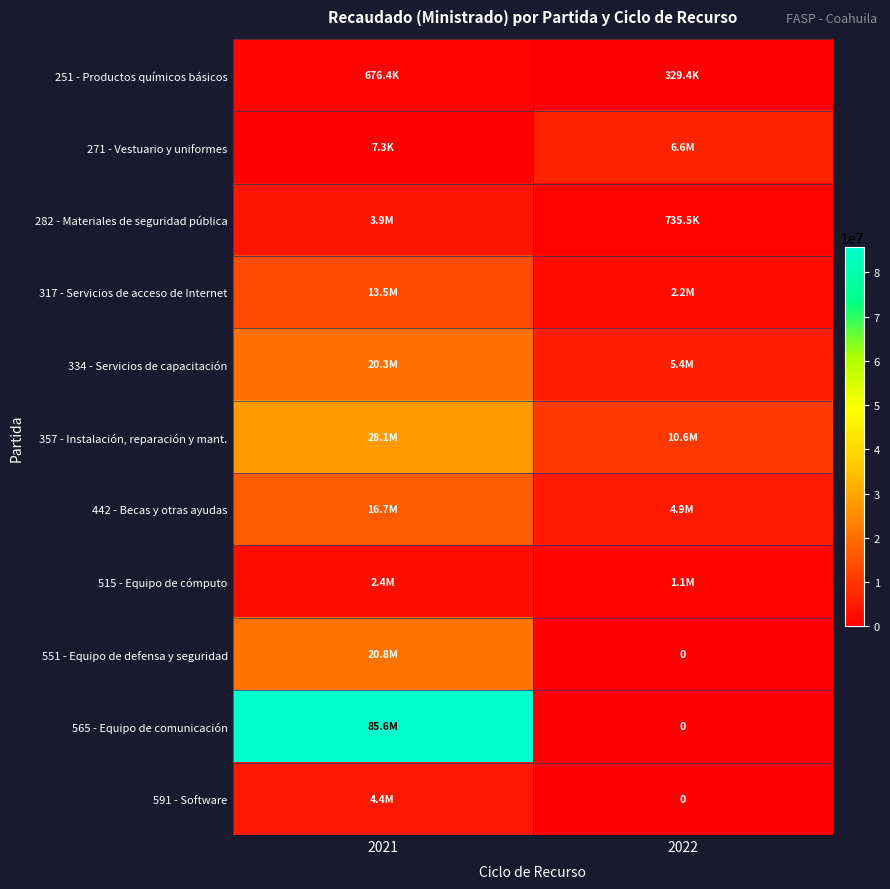

What value does the 551 - Equipo de defensa y seguridad series have at 2021?

20800000.0